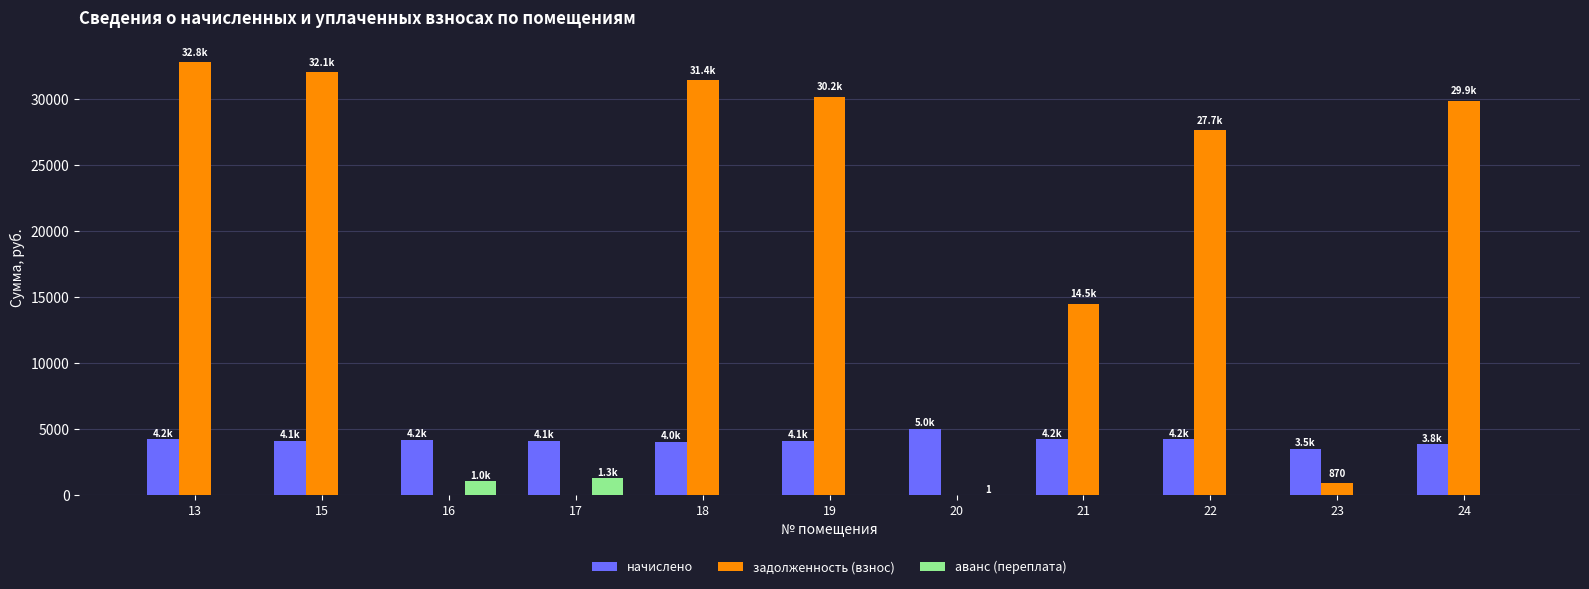

What is the average value of the начислено series?

4142.4